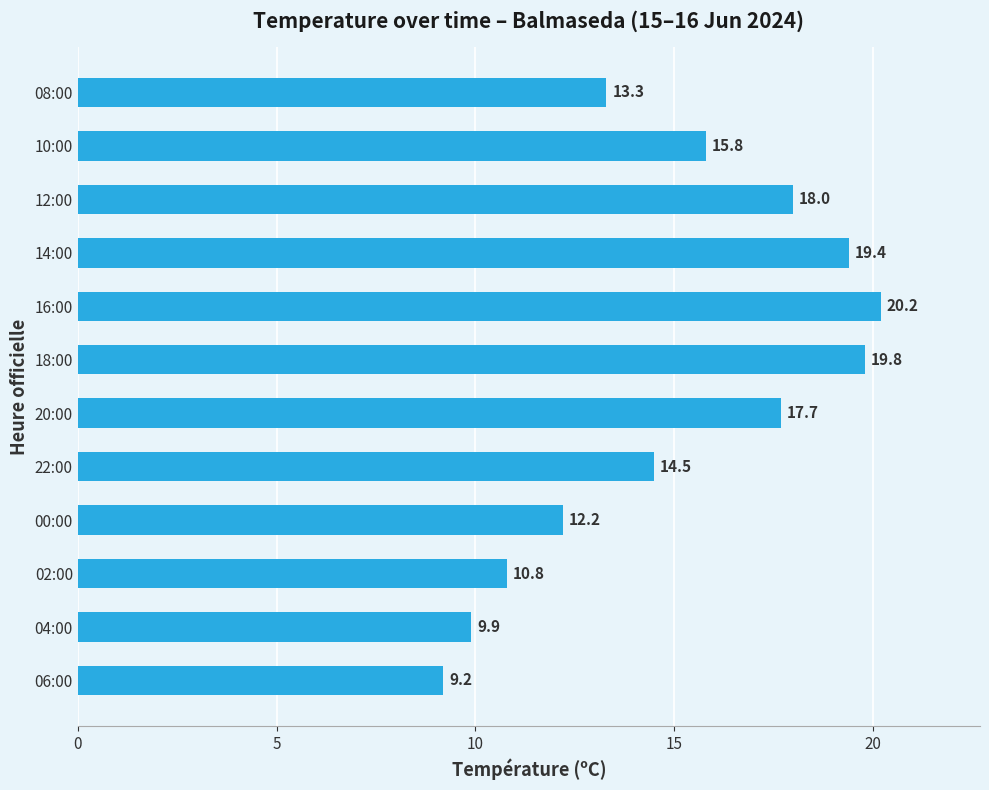

List the labels in order of value, largest first.

16:00, 18:00, 14:00, 12:00, 20:00, 10:00, 22:00, 08:00, 00:00, 02:00, 04:00, 06:00